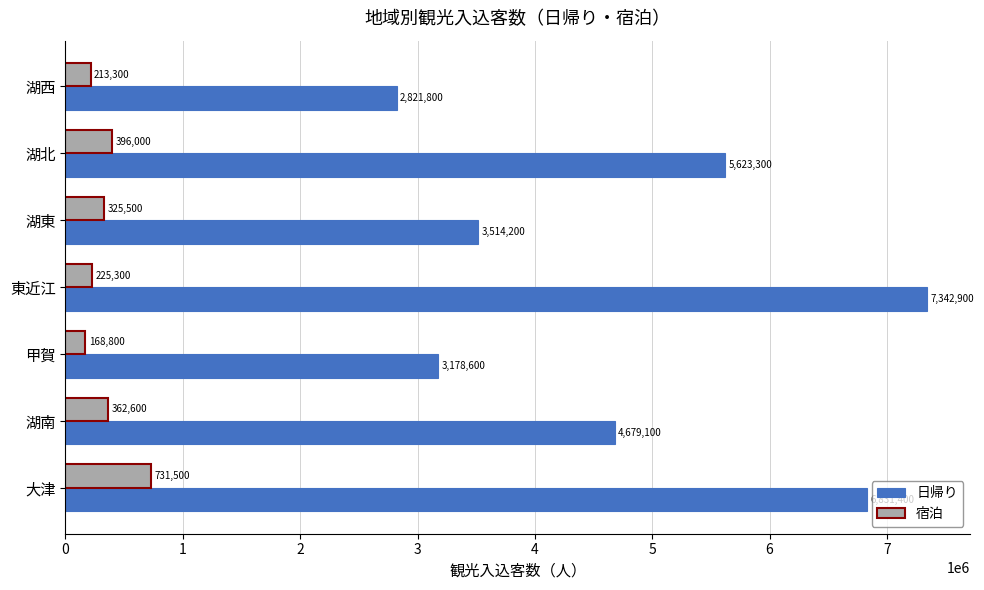

Rank the series by their maximum value, from highest to lowest.

日帰り, 宿泊